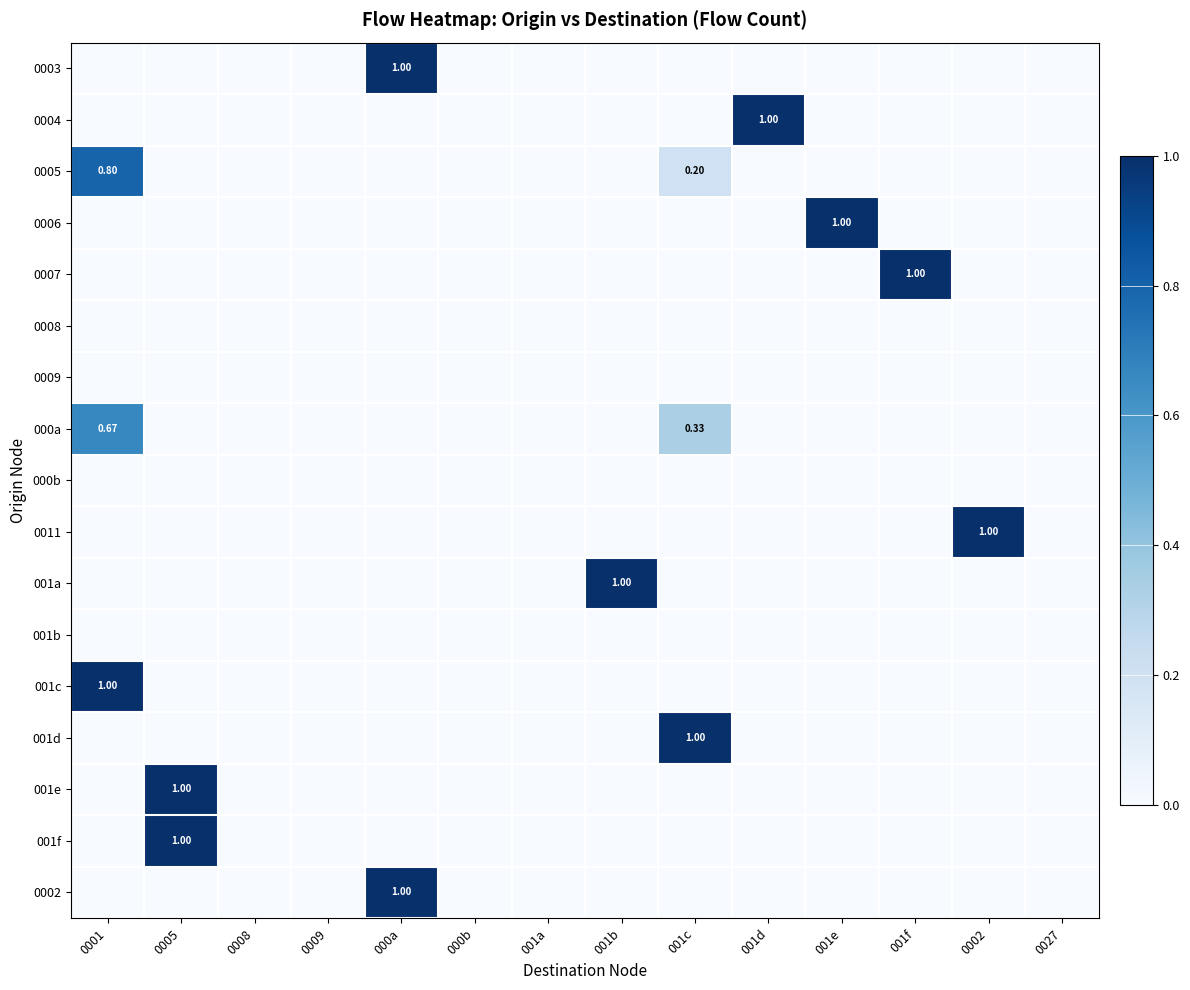

How many data points in 001e are above 0?

1